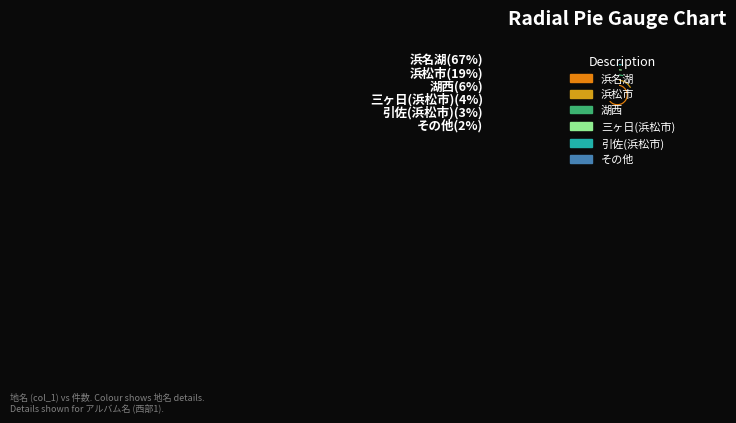

To the nearest percent, what percentage of the pie is 浜松市?

19%